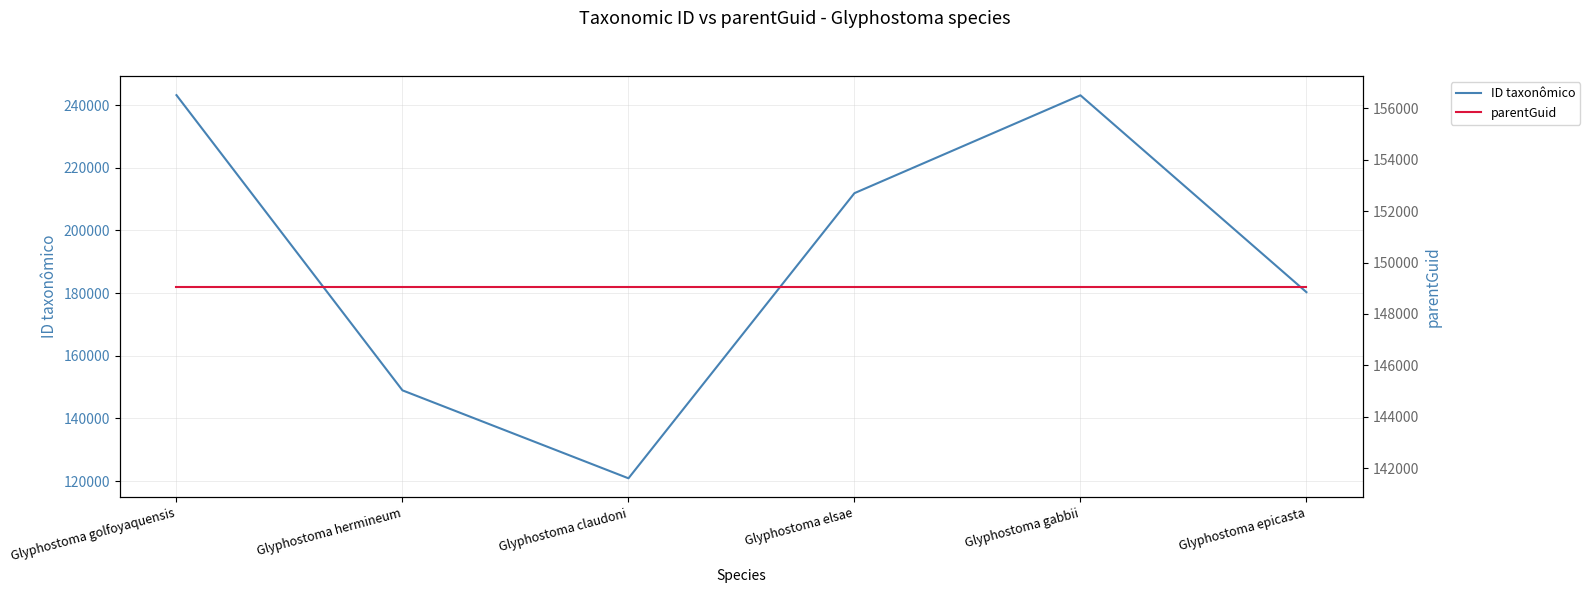

Where do parentGuid and ID taxonômico first cross each other?

Glyphostoma golfoyaquensis and Glyphostoma hermineum